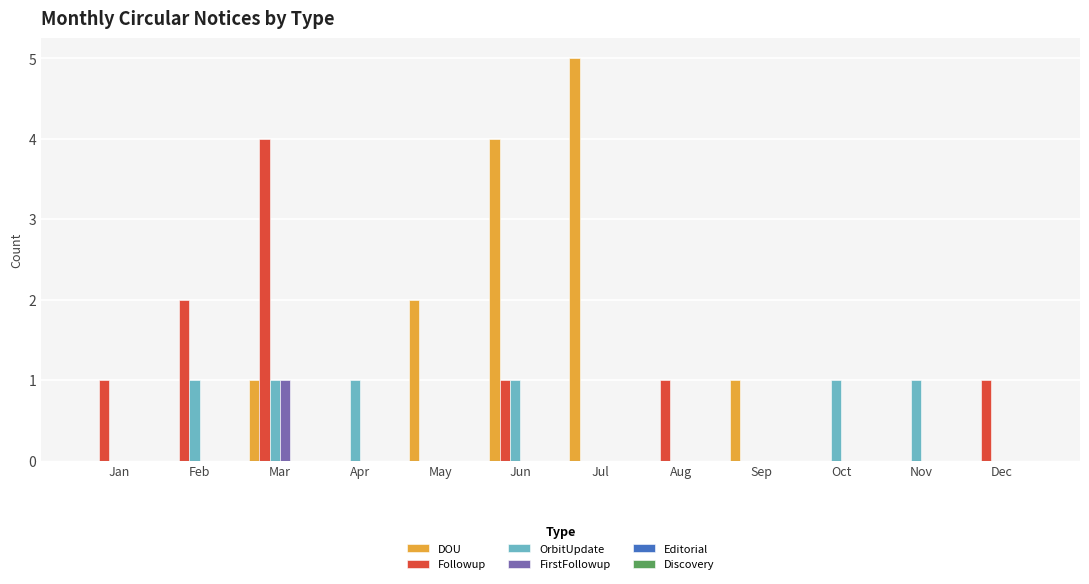

The OrbitUpdate series shows 0 at Jul. True or false?

True